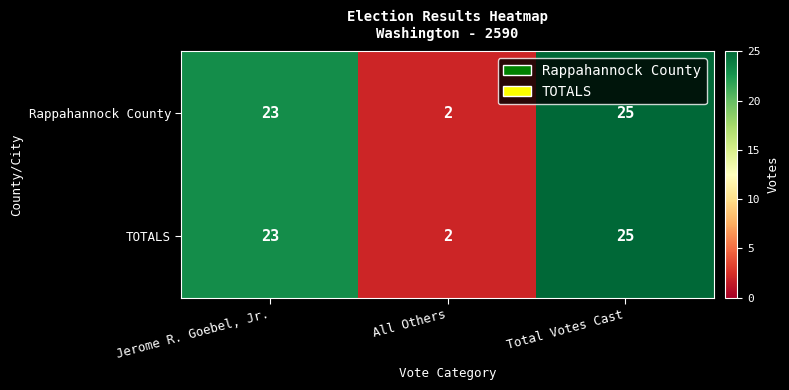

Which category has the lowest value across all series?

All Others